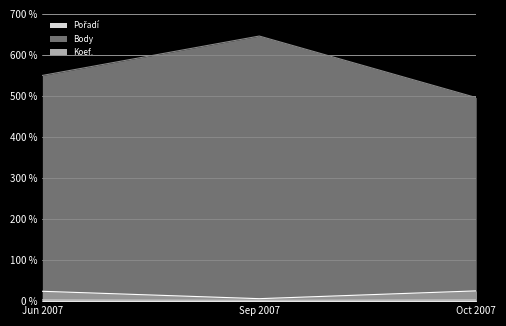

How many data points does each series have?

3